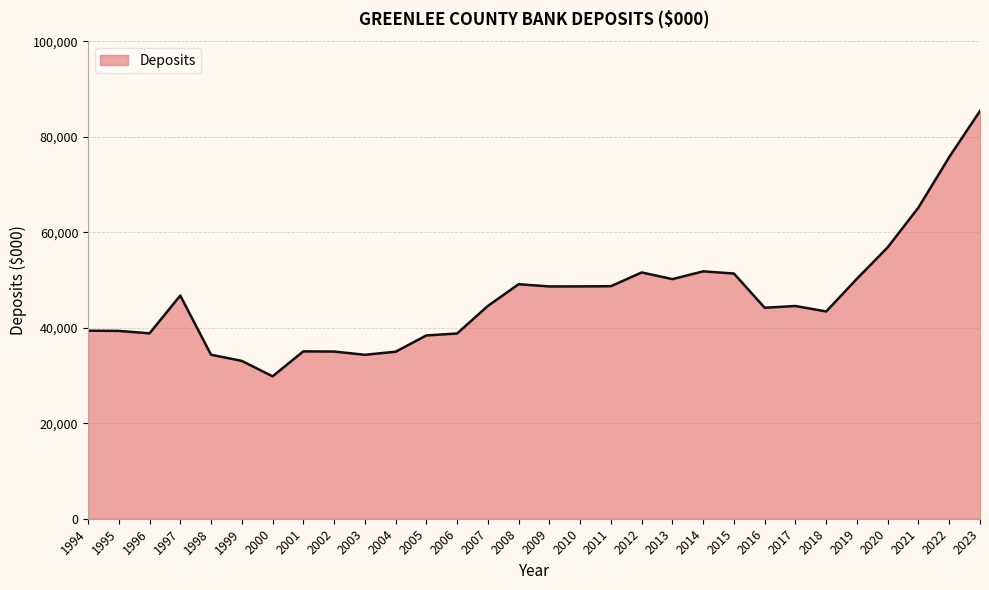

Which has a higher value, 2004 or 2005?

2005